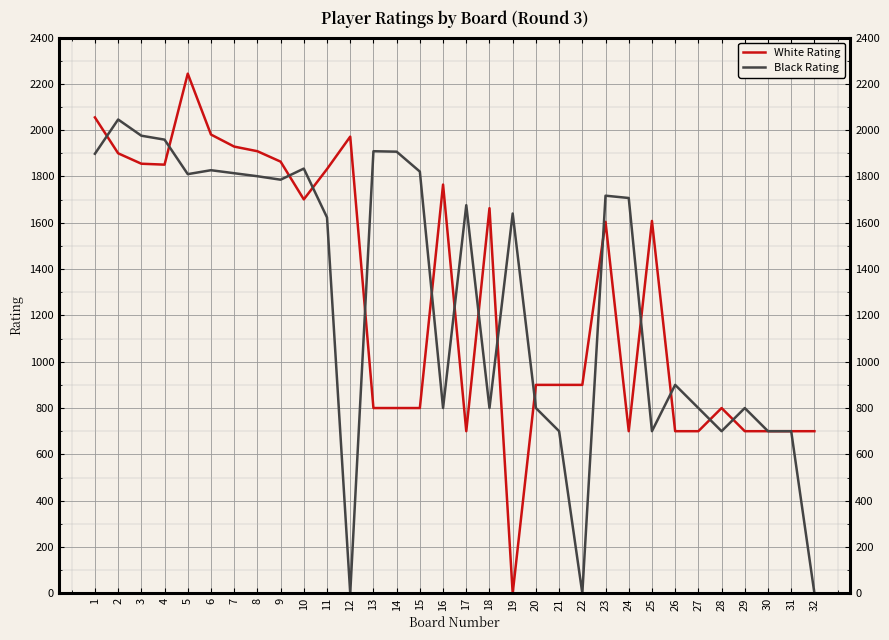

Which series has the widest spread of values?

White Rating